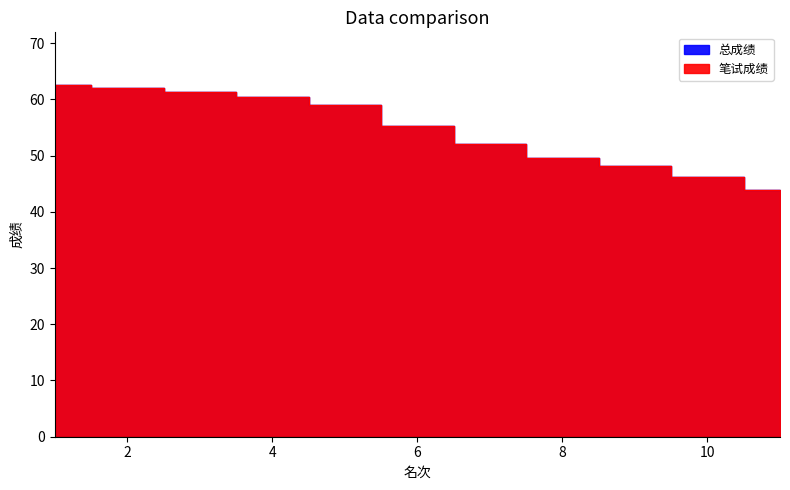

Between 6 and 9, which is larger?

6